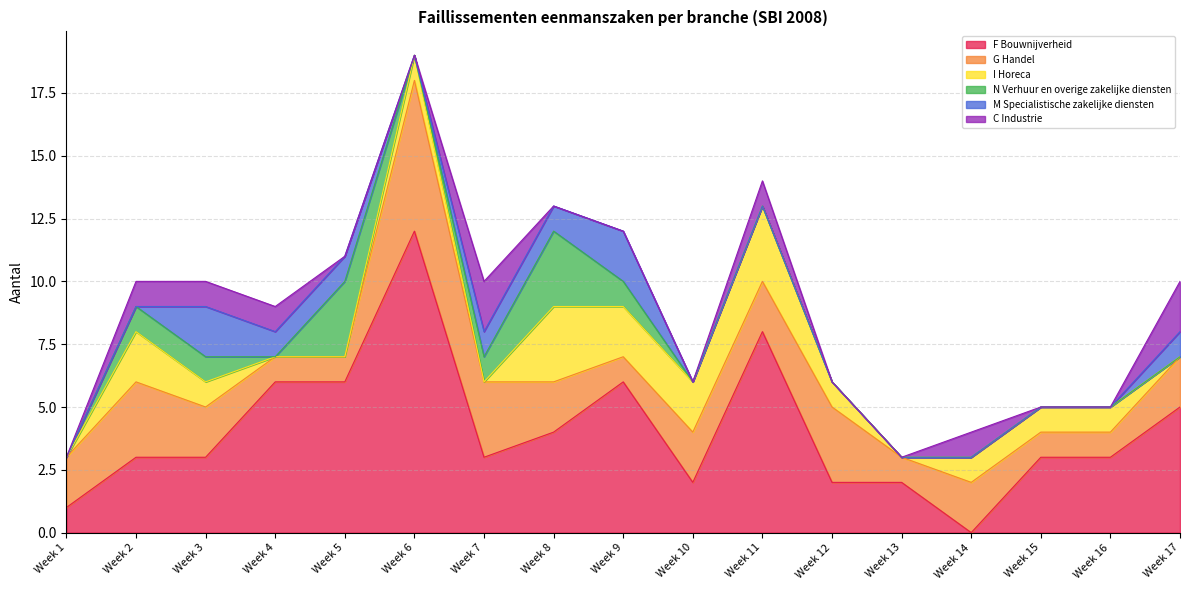

What is the maximum value shown in the chart?

12